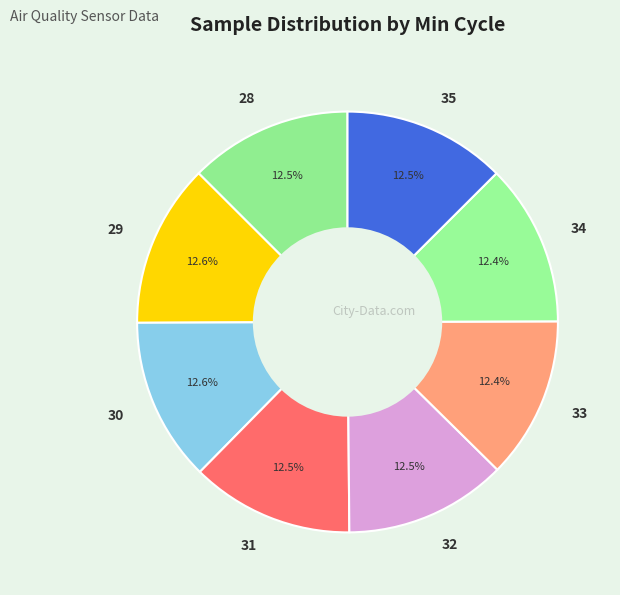

Is it true that 29 is 13% of the pie?

True